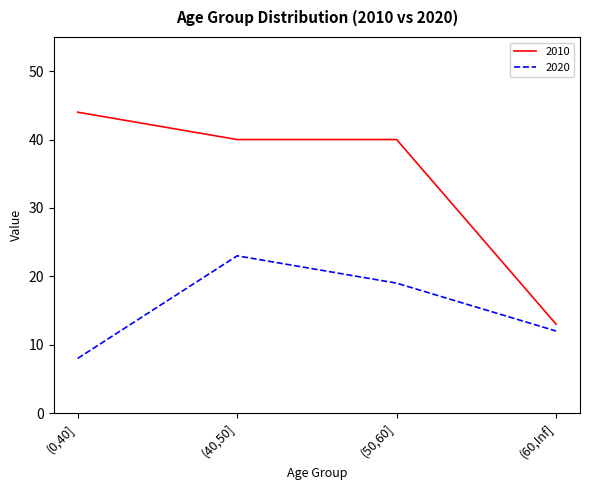

The value of 2010 at (0,40] is 11. True or false?

False